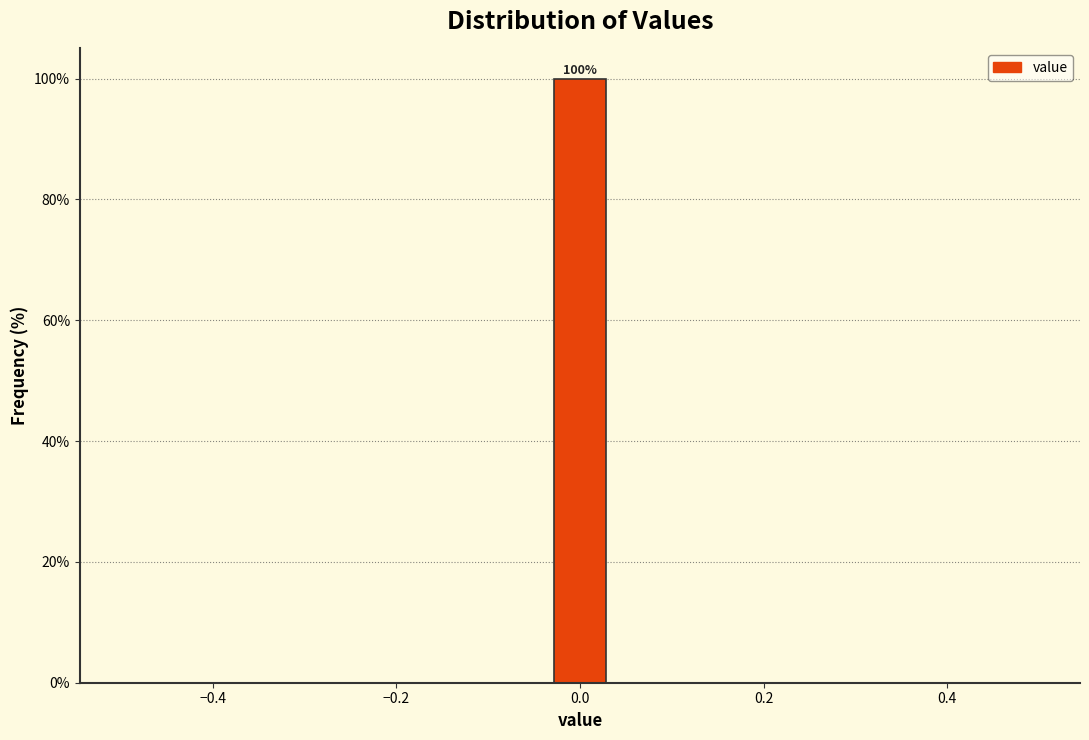

Read against the x-axis, roughly where is the centre of the tallest bar?

0.00